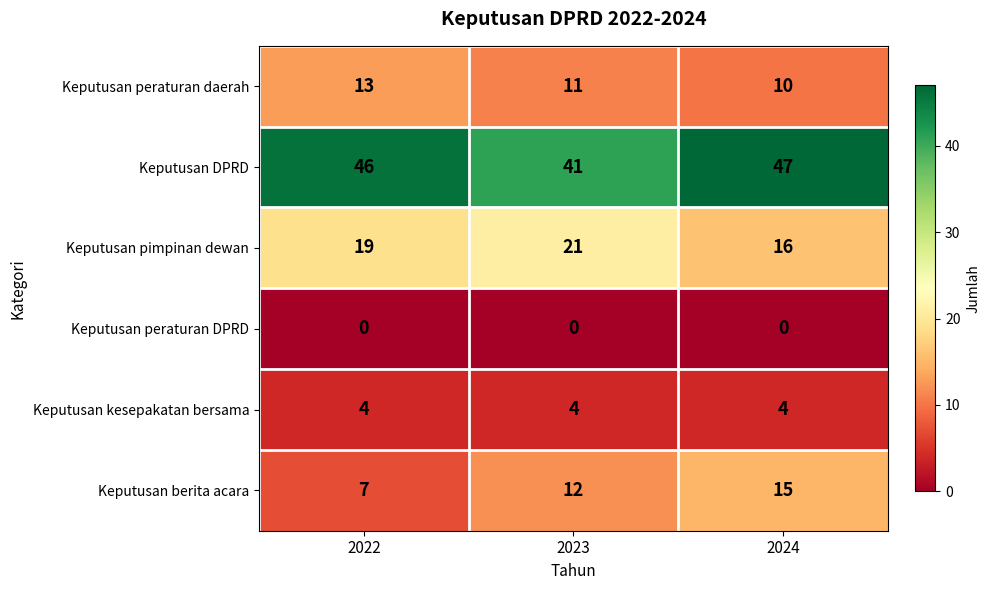

The value of Keputusan peraturan daerah at 2024 is 10. True or false?

True